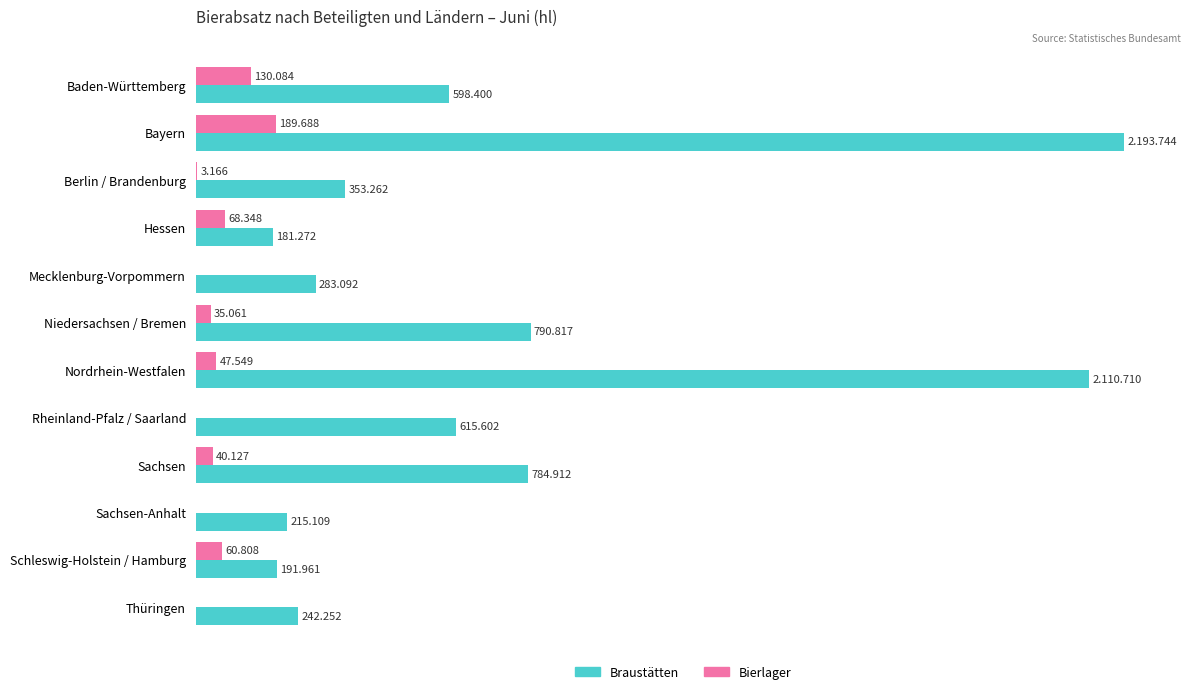

How many groups of bars are there?

12